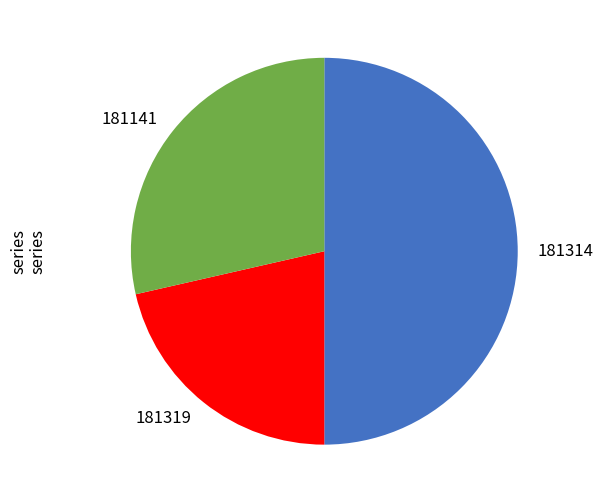

How many slices are in this pie chart?

3